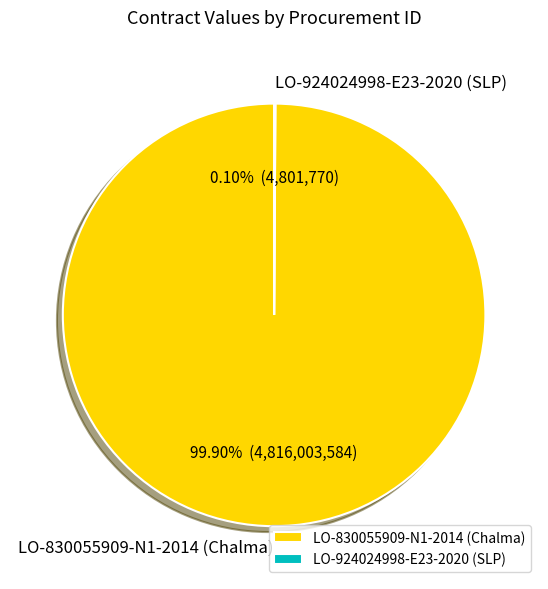

Which category has the biggest portion of the pie?

LO-830055909-N1-2014 (Chalma)